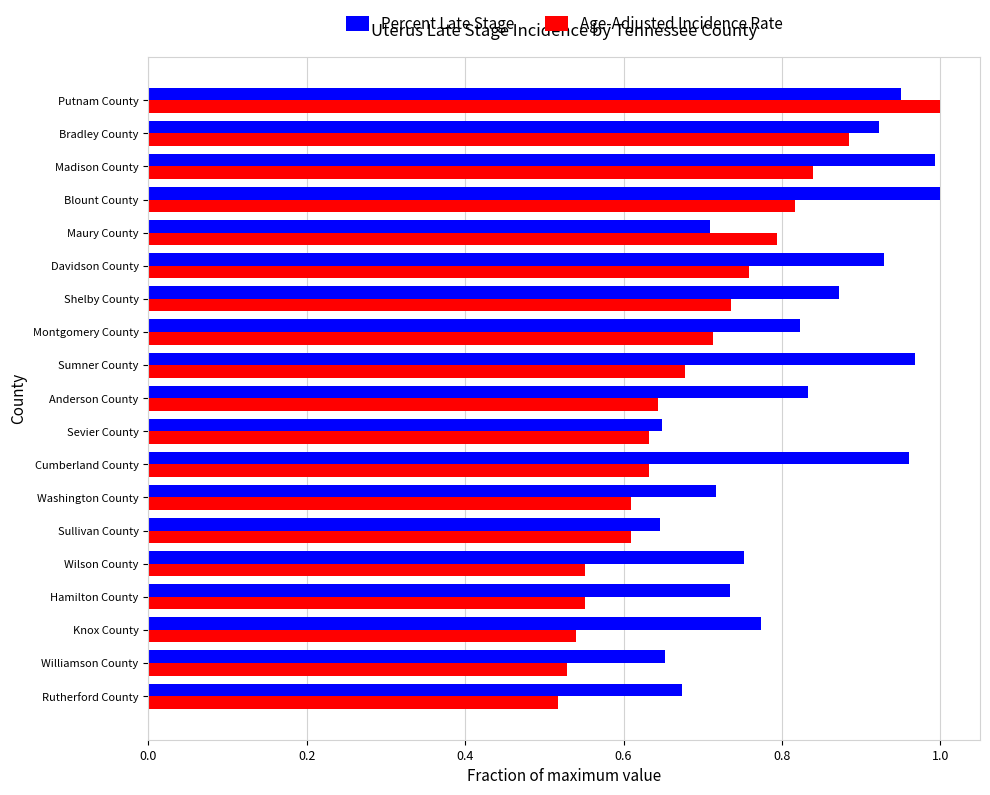

Between Sullivan County and Davidson County, which series saw the biggest shift?

Percent Late Stage